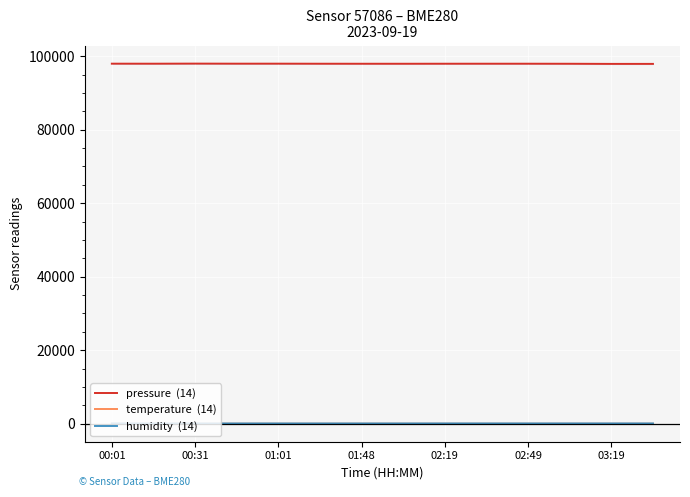

How many values in the pressure  (14) series are below 97952?

7